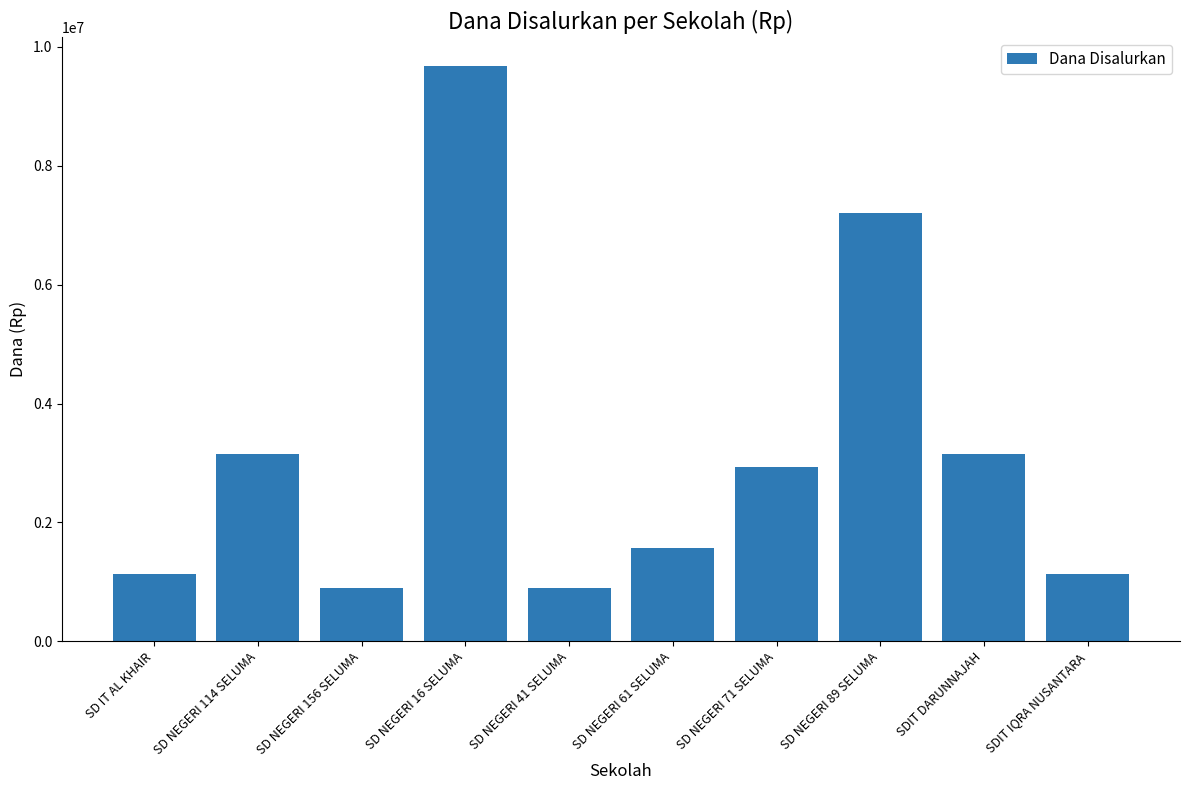

The value at SD NEGERI 89 SELUMA is 7200000. True or false?

True